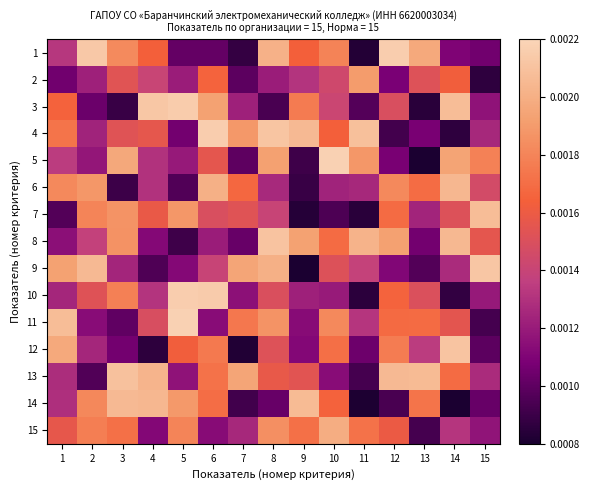

Reading left to right, transcribe all the data shown in this chart.

1: 1=0.0	2=0.0	3=0.0	4=0.0	5=0.0	6=0.0	7=0.0	8=0.0	9=0.0	10=0.0	11=0.0	12=0.0	13=0.0	14=0.0	15=0.0
2: 1=0.0	2=0.0	3=0.0	4=0.0	5=0.0	6=0.0	7=0.0	8=0.0	9=0.0	10=0.0	11=0.0	12=0.0	13=0.0	14=0.0	15=0.0
3: 1=0.0	2=0.0	3=0.0	4=0.0	5=0.0	6=0.0	7=0.0	8=0.0	9=0.0	10=0.0	11=0.0	12=0.0	13=0.0	14=0.0	15=0.0
4: 1=0.0	2=0.0	3=0.0	4=0.0	5=0.0	6=0.0	7=0.0	8=0.0	9=0.0	10=0.0	11=0.0	12=0.0	13=0.0	14=0.0	15=0.0
5: 1=0.0	2=0.0	3=0.0	4=0.0	5=0.0	6=0.0	7=0.0	8=0.0	9=0.0	10=0.0	11=0.0	12=0.0	13=0.0	14=0.0	15=0.0
6: 1=0.0	2=0.0	3=0.0	4=0.0	5=0.0	6=0.0	7=0.0	8=0.0	9=0.0	10=0.0	11=0.0	12=0.0	13=0.0	14=0.0	15=0.0
7: 1=0.0	2=0.0	3=0.0	4=0.0	5=0.0	6=0.0	7=0.0	8=0.0	9=0.0	10=0.0	11=0.0	12=0.0	13=0.0	14=0.0	15=0.0
8: 1=0.0	2=0.0	3=0.0	4=0.0	5=0.0	6=0.0	7=0.0	8=0.0	9=0.0	10=0.0	11=0.0	12=0.0	13=0.0	14=0.0	15=0.0
9: 1=0.0	2=0.0	3=0.0	4=0.0	5=0.0	6=0.0	7=0.0	8=0.0	9=0.0	10=0.0	11=0.0	12=0.0	13=0.0	14=0.0	15=0.0
10: 1=0.0	2=0.0	3=0.0	4=0.0	5=0.0	6=0.0	7=0.0	8=0.0	9=0.0	10=0.0	11=0.0	12=0.0	13=0.0	14=0.0	15=0.0
11: 1=0.0	2=0.0	3=0.0	4=0.0	5=0.0	6=0.0	7=0.0	8=0.0	9=0.0	10=0.0	11=0.0	12=0.0	13=0.0	14=0.0	15=0.0
12: 1=0.0	2=0.0	3=0.0	4=0.0	5=0.0	6=0.0	7=0.0	8=0.0	9=0.0	10=0.0	11=0.0	12=0.0	13=0.0	14=0.0	15=0.0
13: 1=0.0	2=0.0	3=0.0	4=0.0	5=0.0	6=0.0	7=0.0	8=0.0	9=0.0	10=0.0	11=0.0	12=0.0	13=0.0	14=0.0	15=0.0
14: 1=0.0	2=0.0	3=0.0	4=0.0	5=0.0	6=0.0	7=0.0	8=0.0	9=0.0	10=0.0	11=0.0	12=0.0	13=0.0	14=0.0	15=0.0
15: 1=0.0	2=0.0	3=0.0	4=0.0	5=0.0	6=0.0	7=0.0	8=0.0	9=0.0	10=0.0	11=0.0	12=0.0	13=0.0	14=0.0	15=0.0